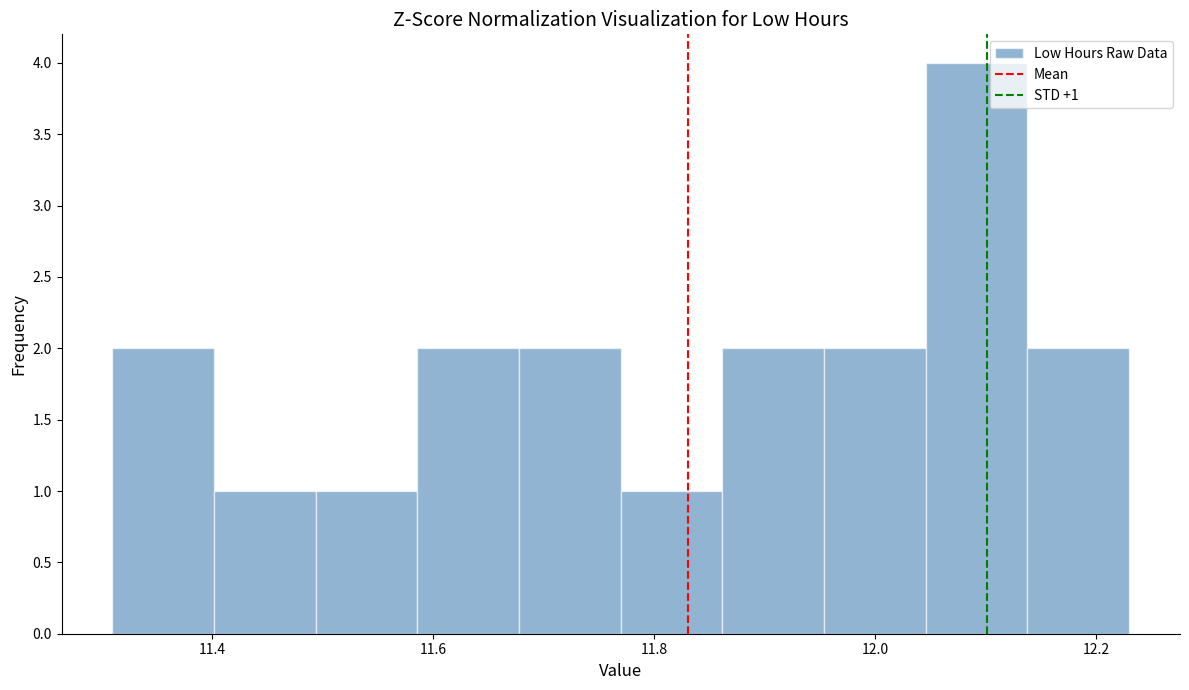

Over which range of the x-axis is the bar tallest?

12.046 to 12.138